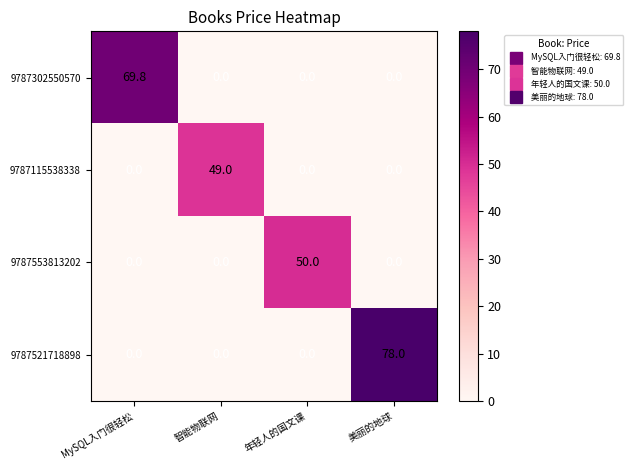

Is it true that 9787302550570 equals 0.0 at 智能物联网?

True